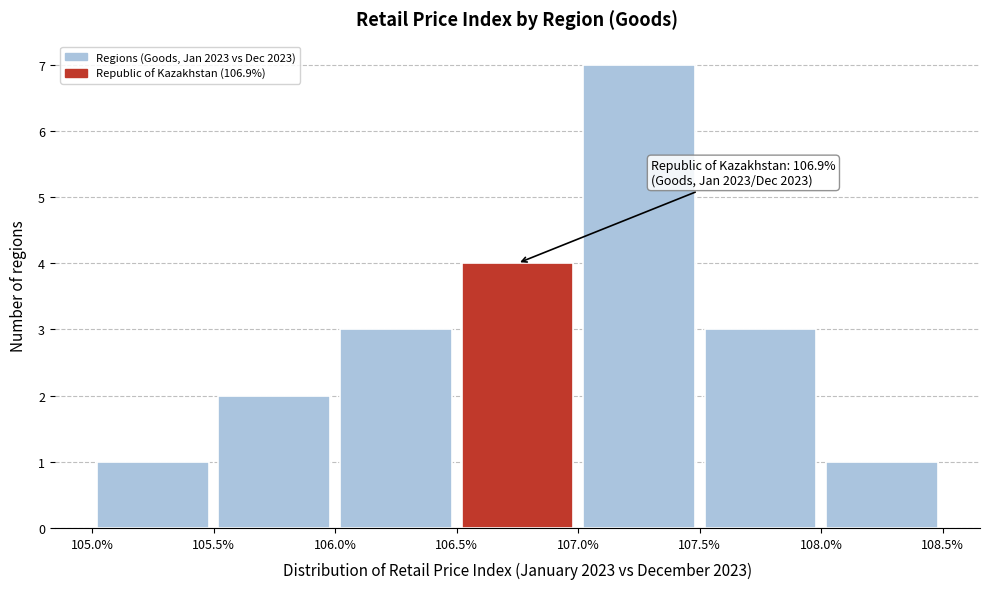

Over which range of the x-axis is the bar tallest?

107.0% to 107.5%